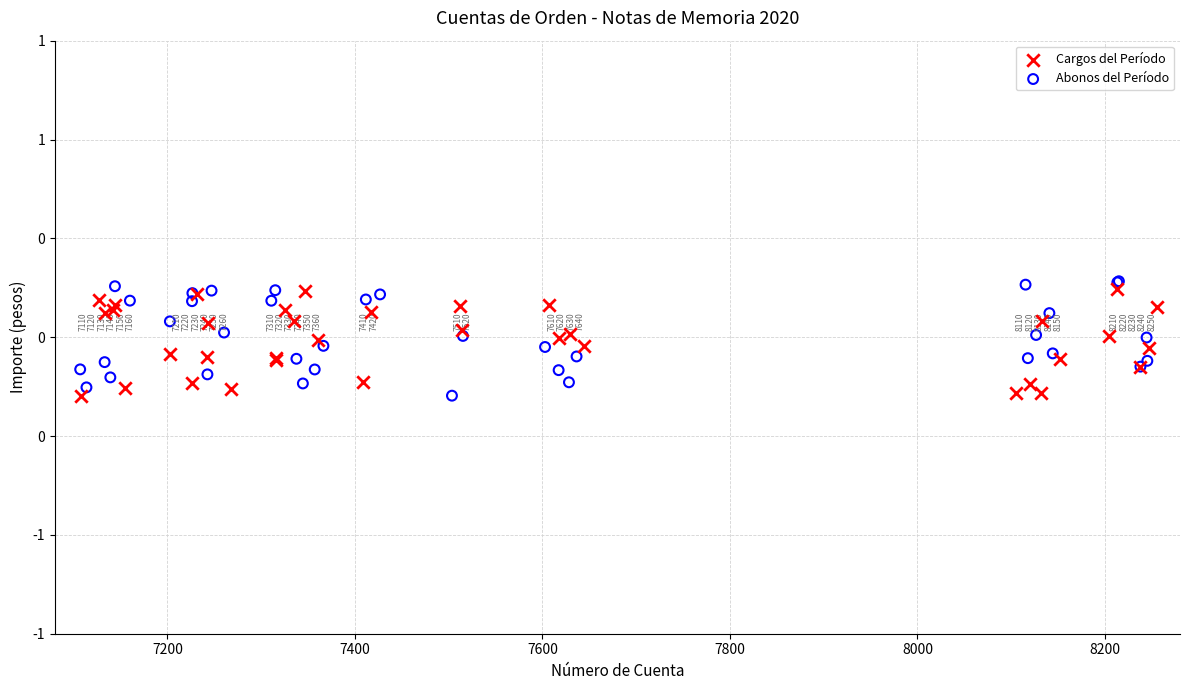

Which series contains the lowest Y value?

Cargos del Período